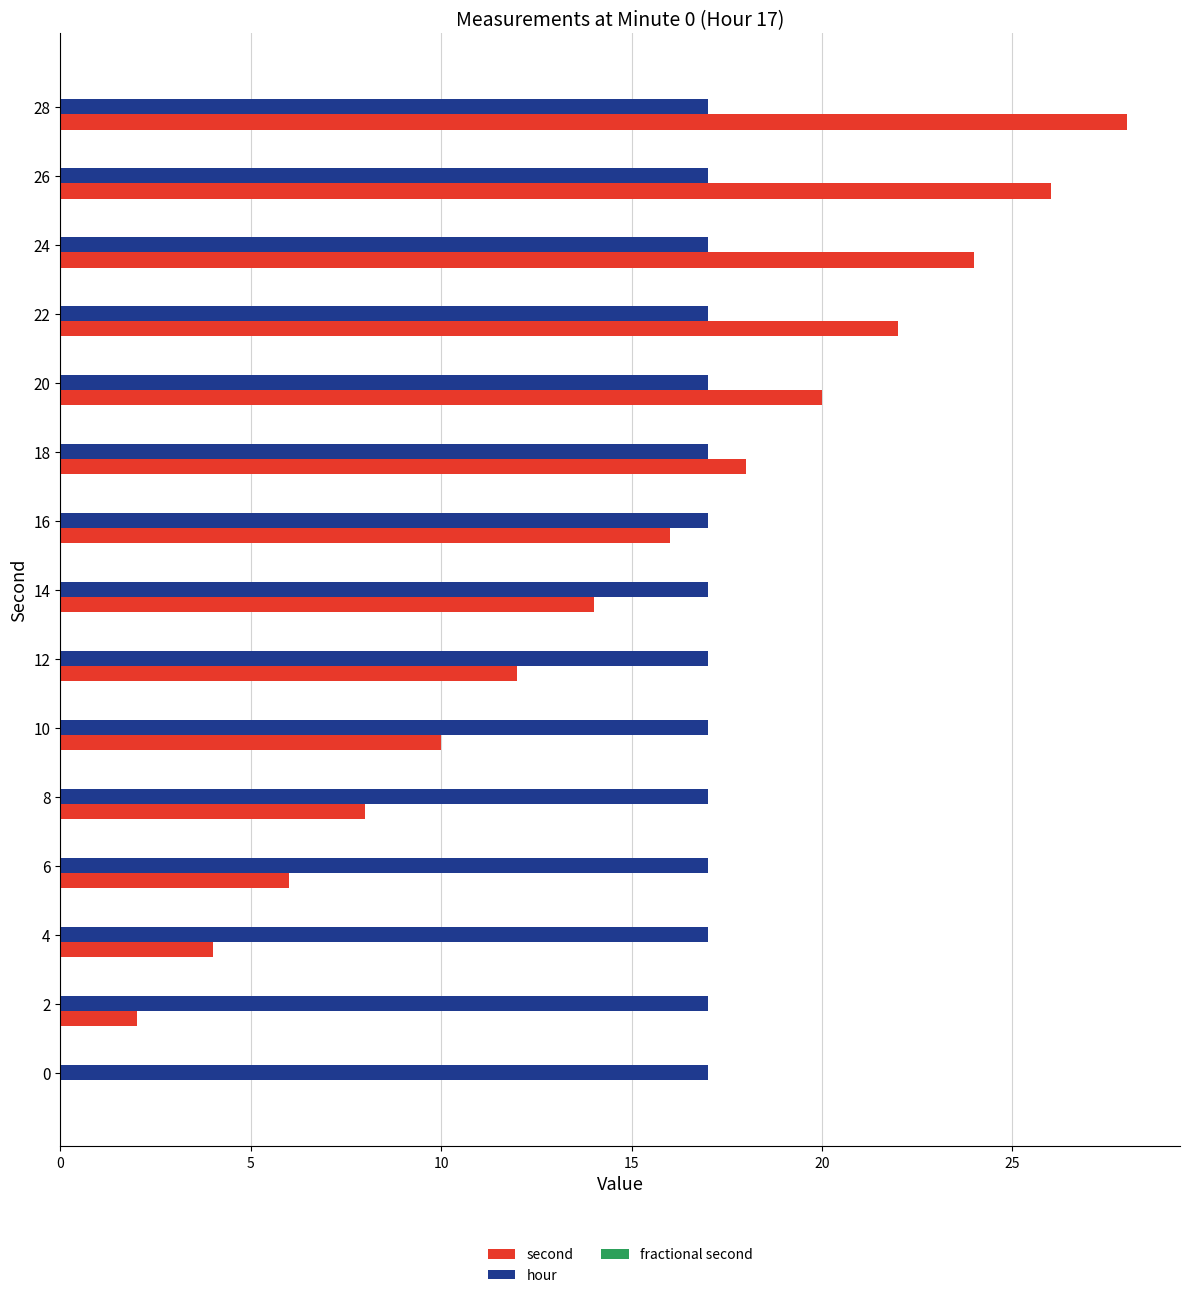

Which series changed the most between 16 and 26?

second